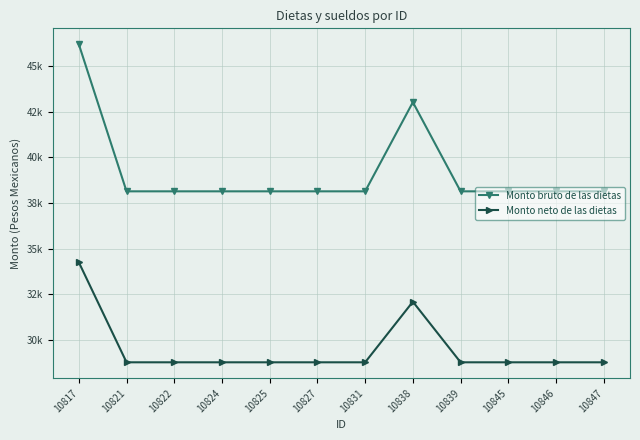

Is this an area chart (filled region under the line)?

No